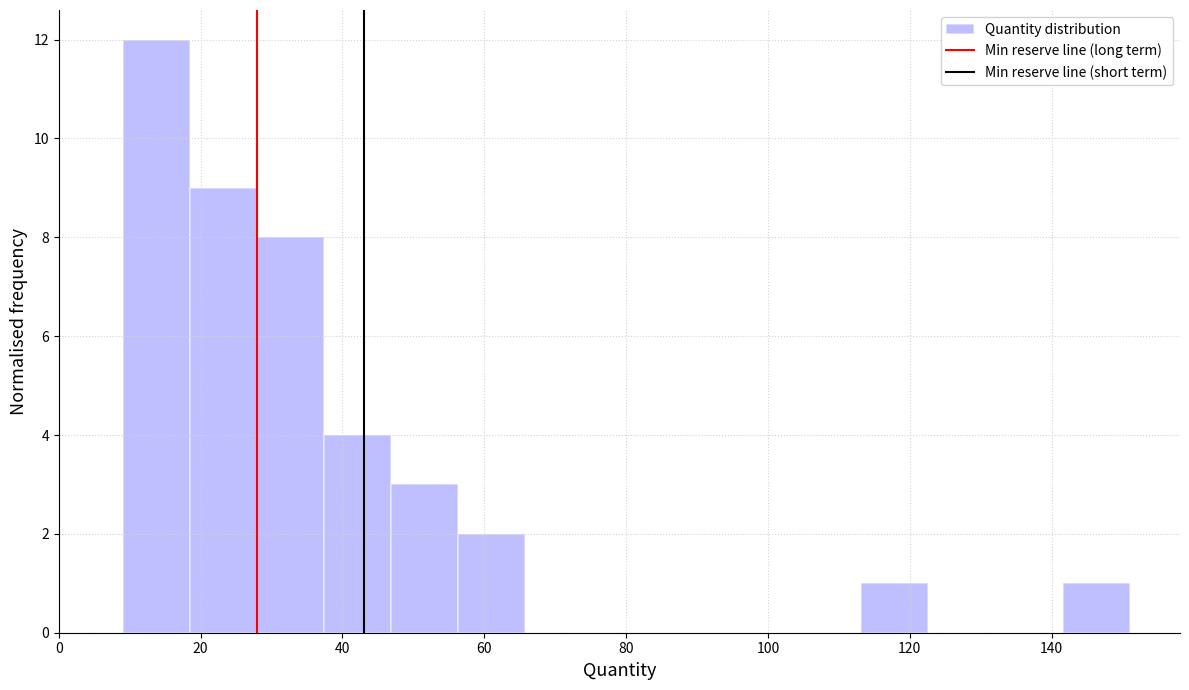

What is the height of the bar covering 114 to 122 on the x-axis? Neither the bar edges nor the heights are printed on the chart, so give them approximately, as read against the axes.

1